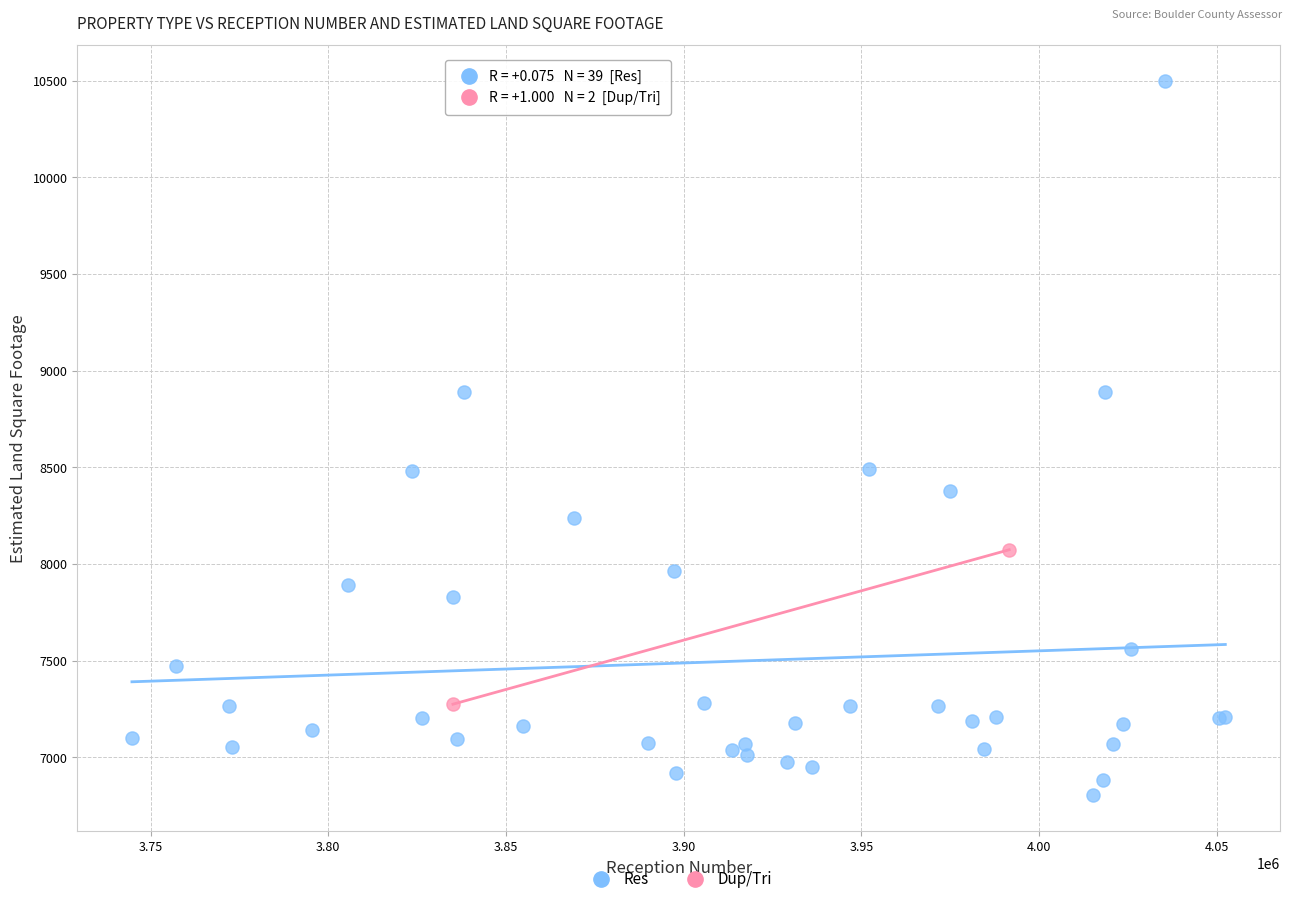

What are all the series names shown in the legend?

Res, Dup/Tri